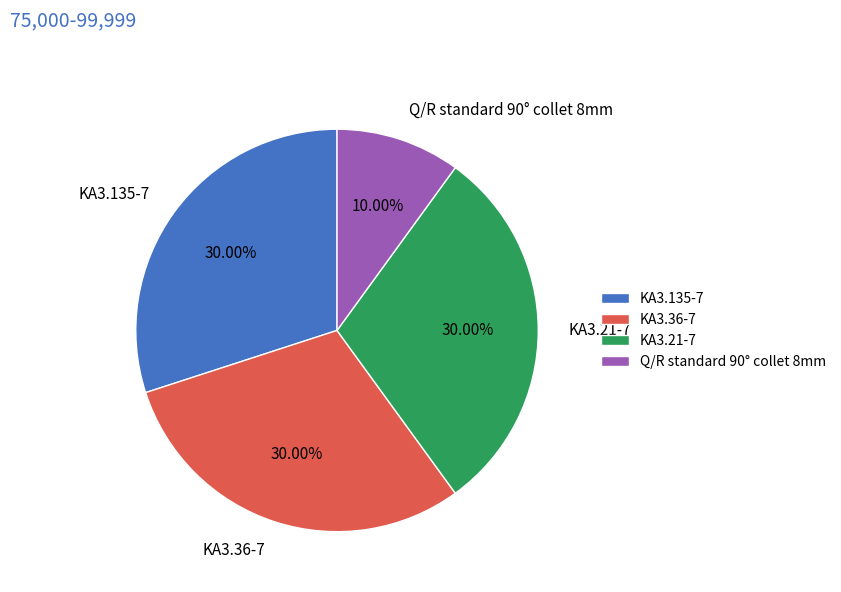

What is the ratio of the value at KA3.36-7 to the value at KA3.135-7?

1.0